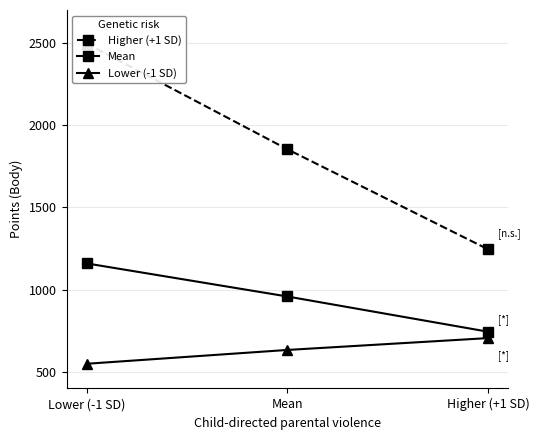

Is the value of Lower (-1 SD) at Lower (-1 SD) greater than the value of Higher (+1 SD) at Lower (-1 SD)?

No